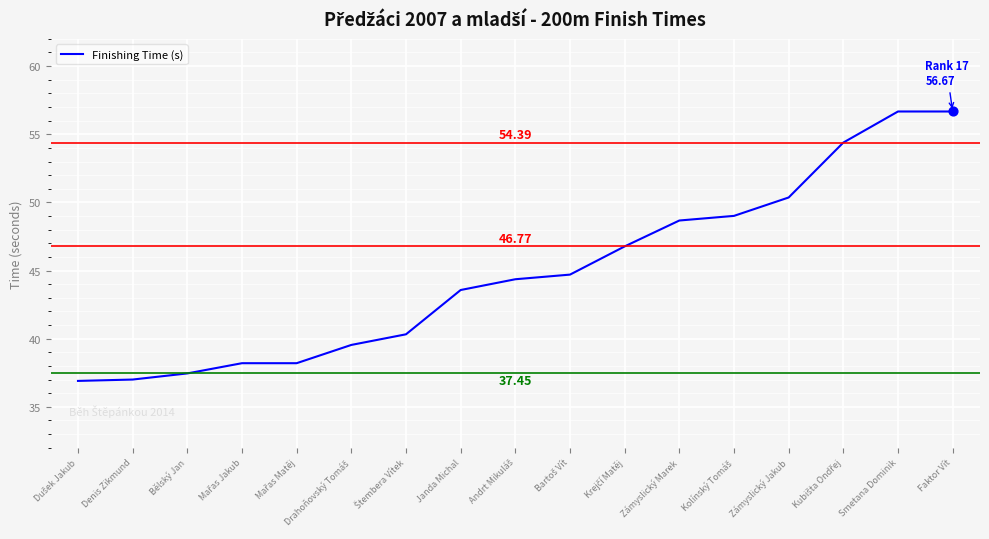

Which has a higher value, Zámyslický Marek or Bělský Jan?

Zámyslický Marek